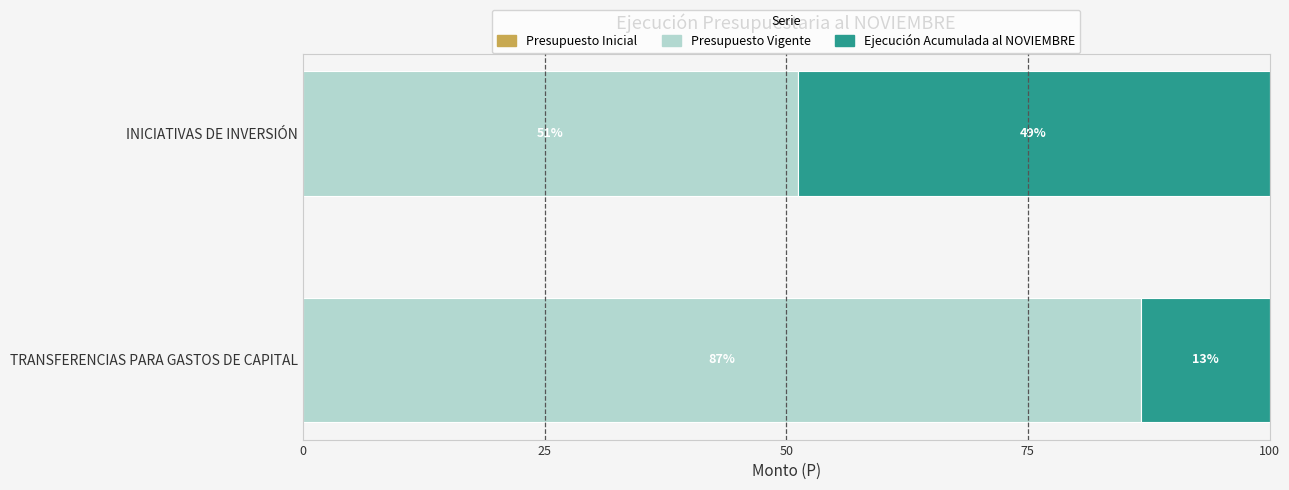

The Presupuesto Vigente series shows 51.2 at INICIATIVAS DE INVERSIÓN. True or false?

True